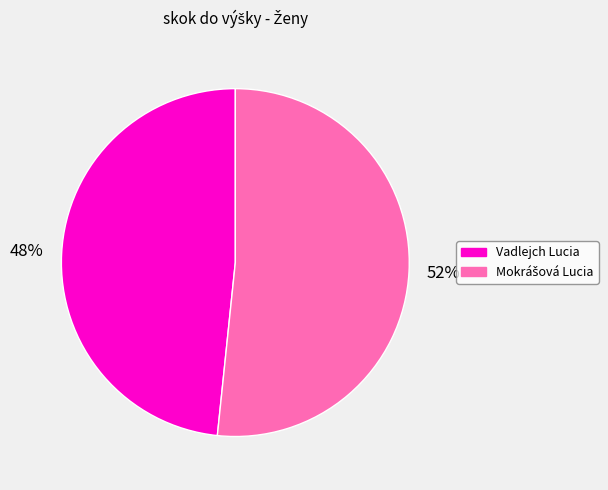

To the nearest percent, what portion does Vadlejch Lucia represent?

48%